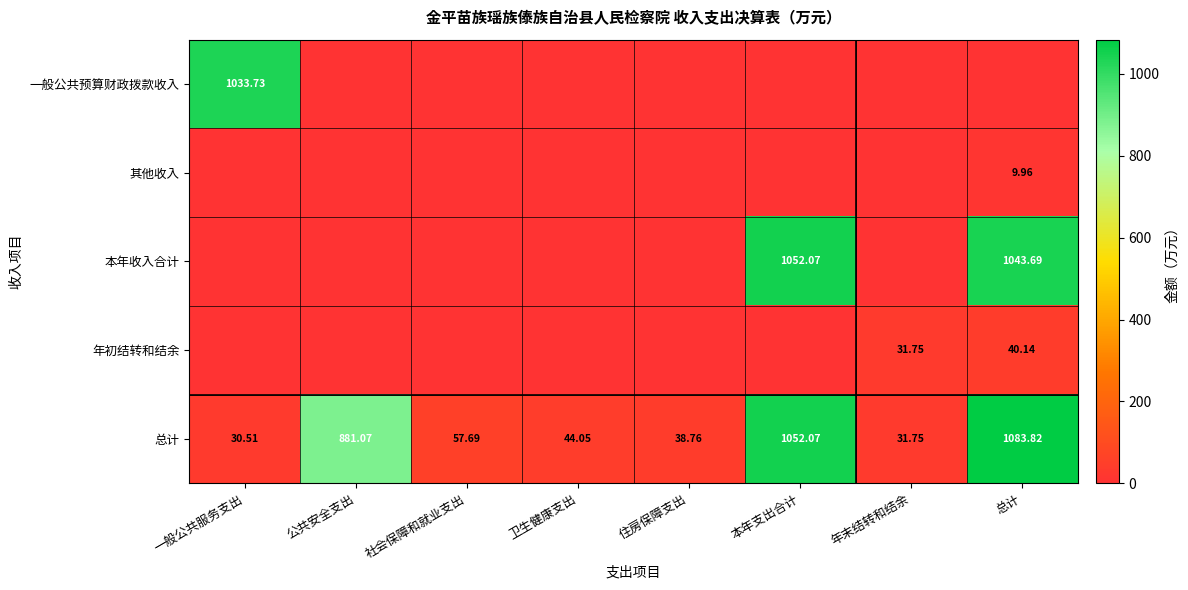

At how many categories does at least one series exceed 419?

4